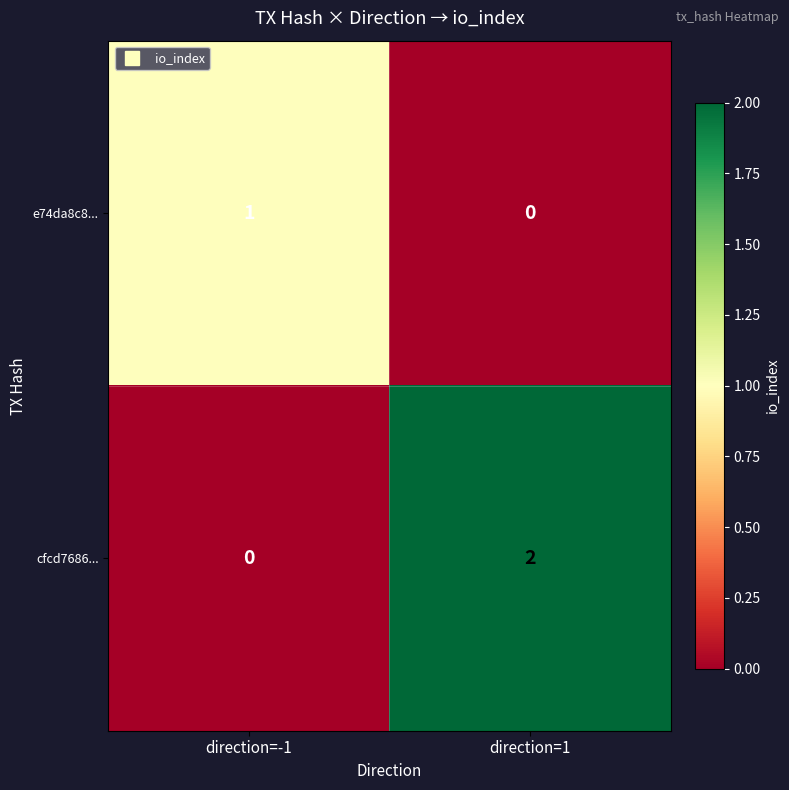

Count the number of categories in the chart.

2